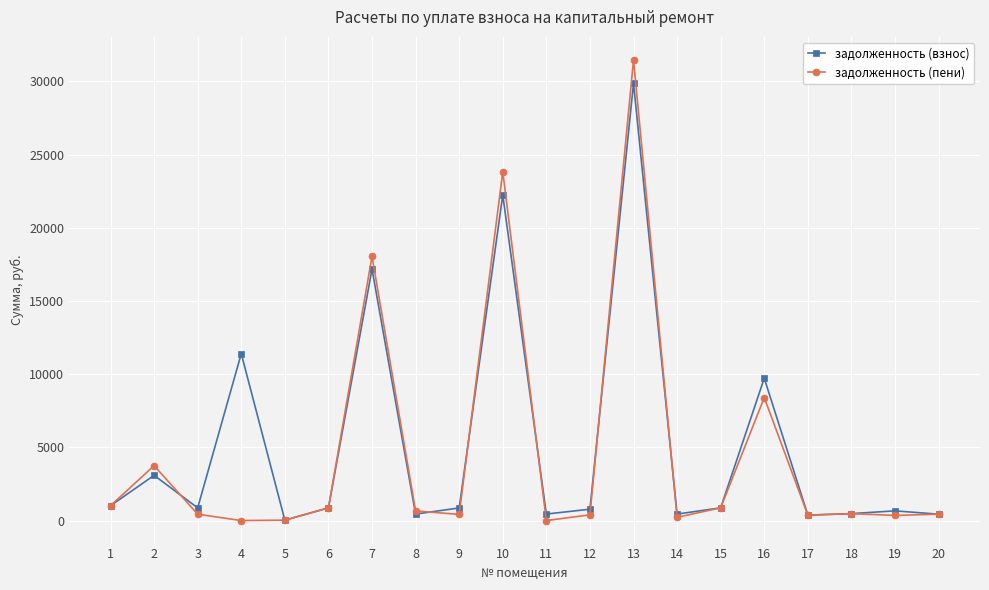

Where is the first local minimum for задолженность (взнос)?

3